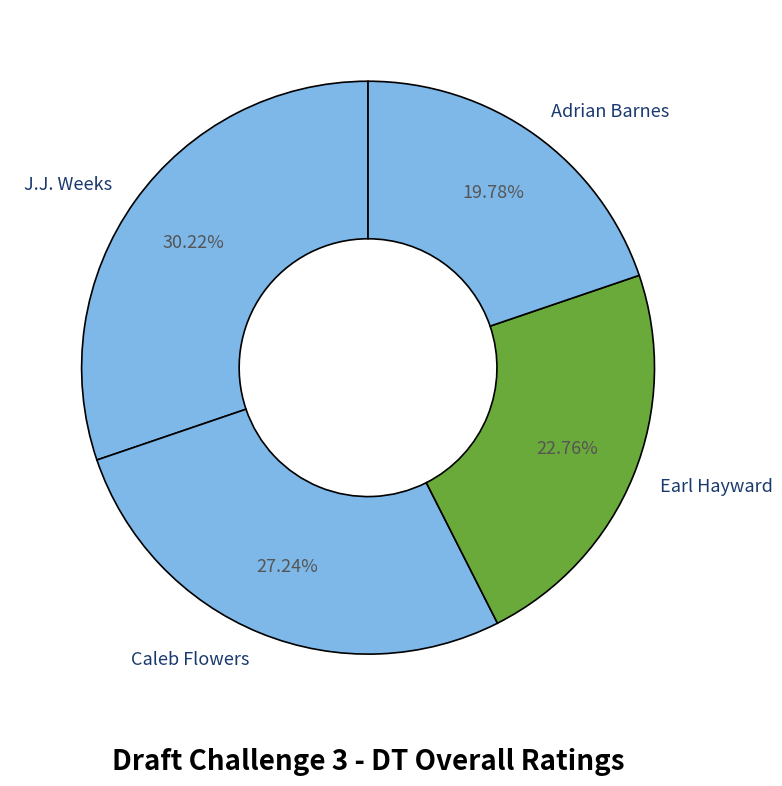

Which category has the biggest portion of the pie?

J.J. Weeks